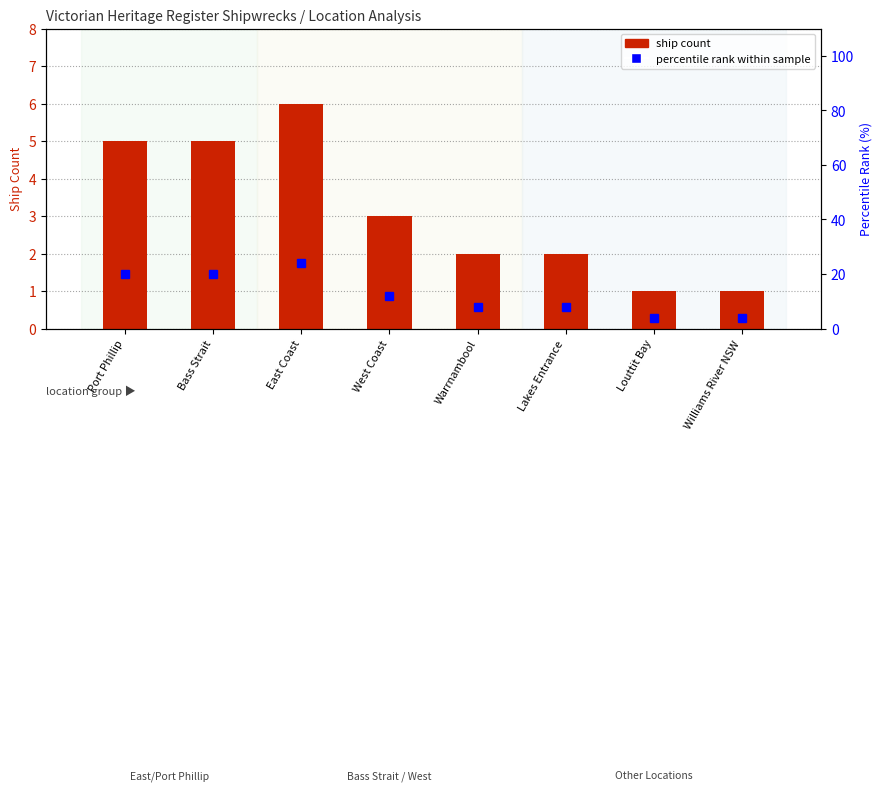

Which series changed the most between West Coast and Williams River NSW?

percentile rank within sample